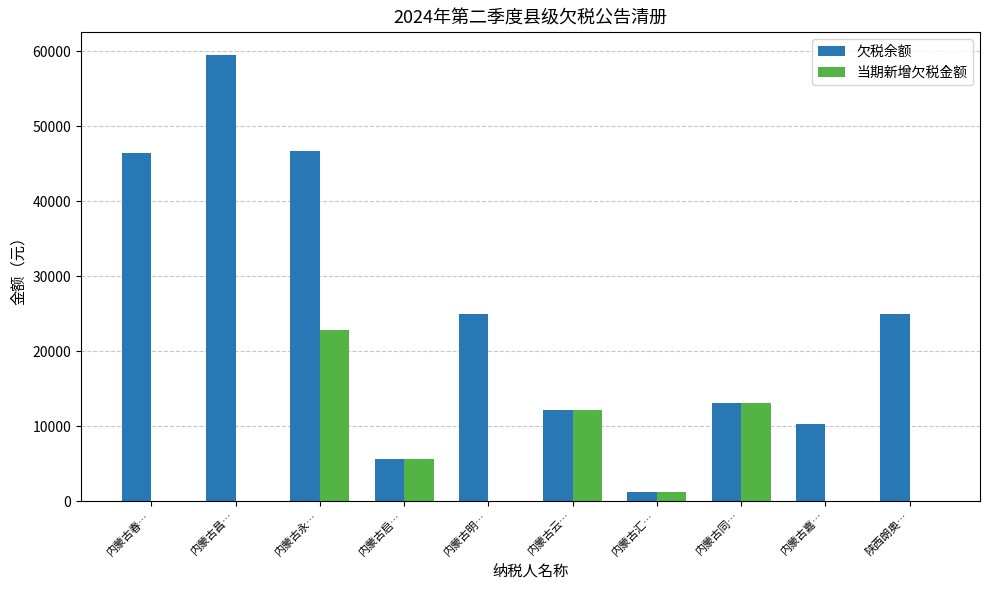

What is the sum of all 欠税余额 values?

244789.3